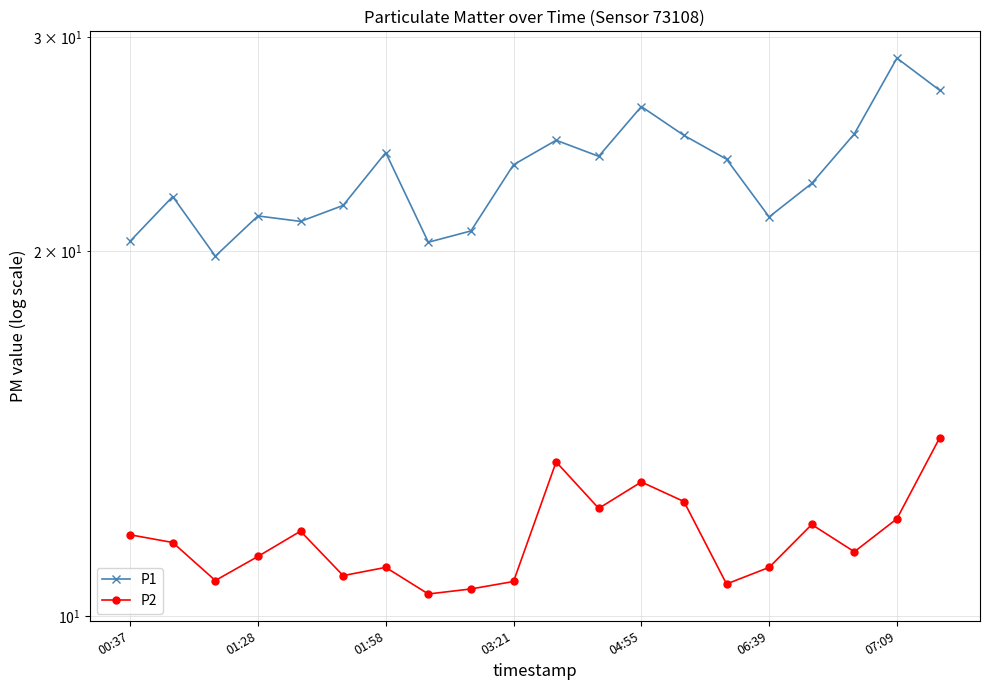

What is the difference between the maximum and minimum values in the P1 series?

9.0